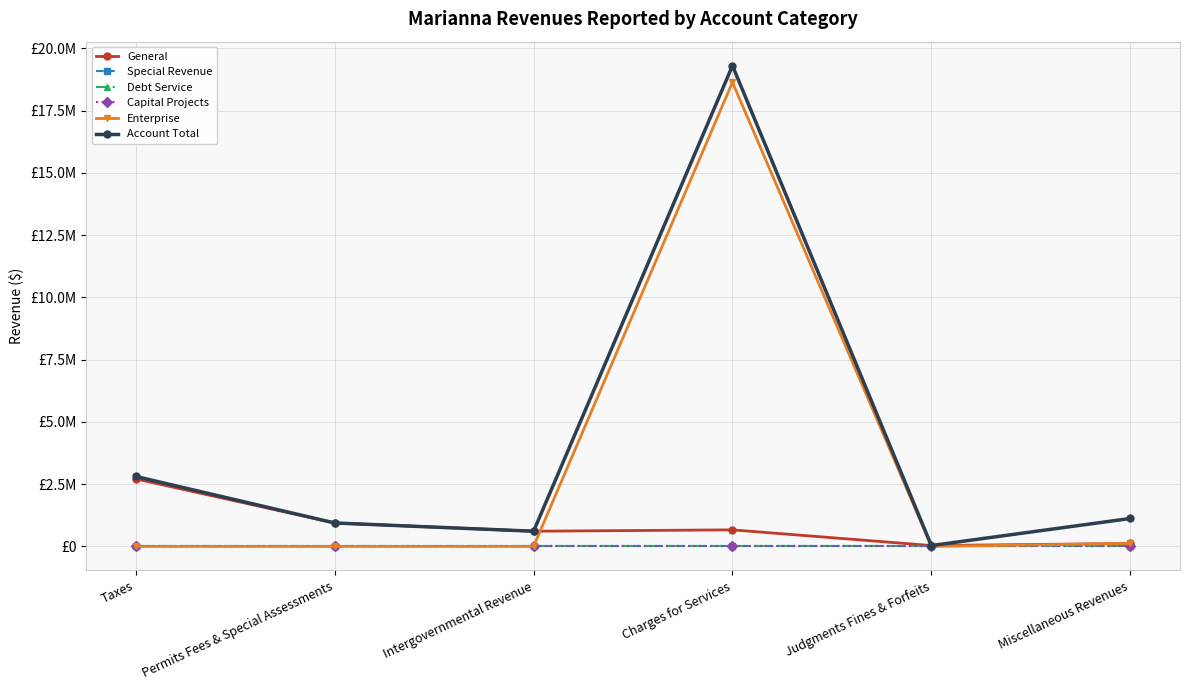

What is the value of the Account Total point at the 4th from the left?

19301997